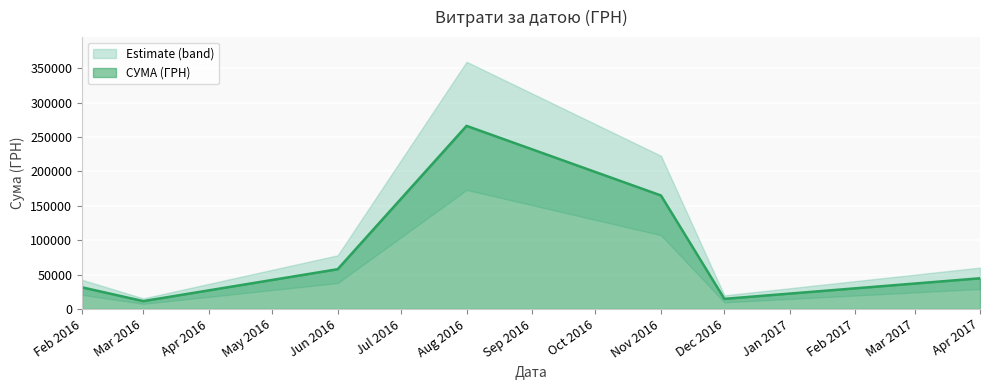

What is the highest value of the СУМА (ГРН) series?

266408.2